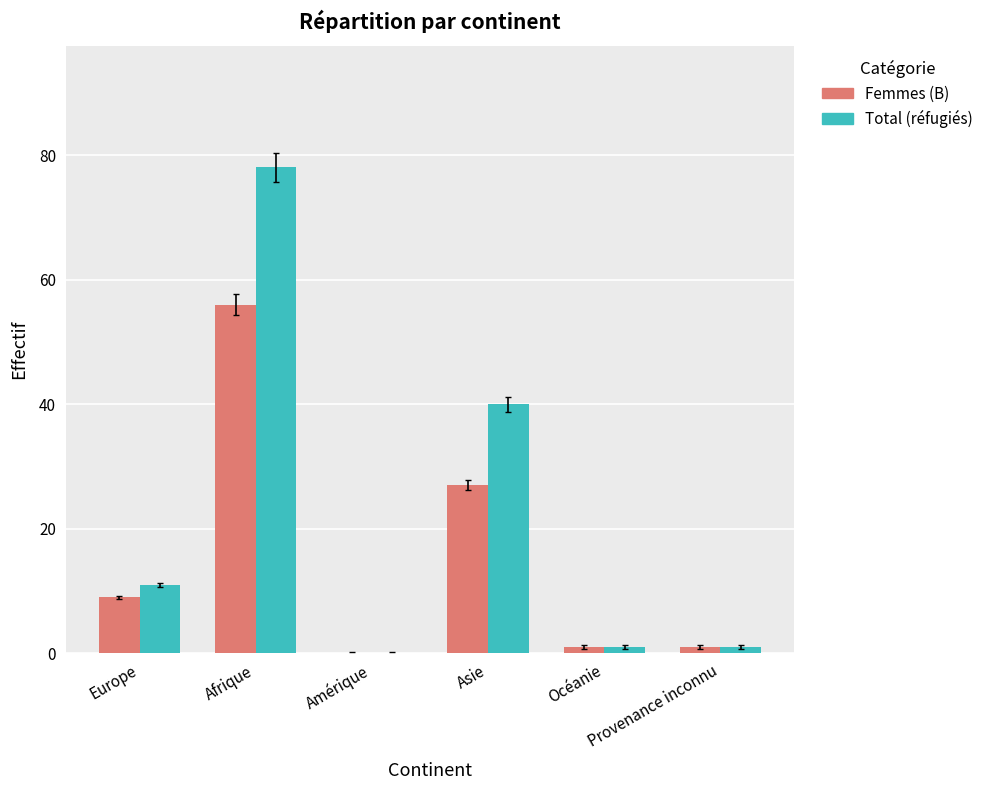

At which label does Femmes (B) reach its peak?

Afrique